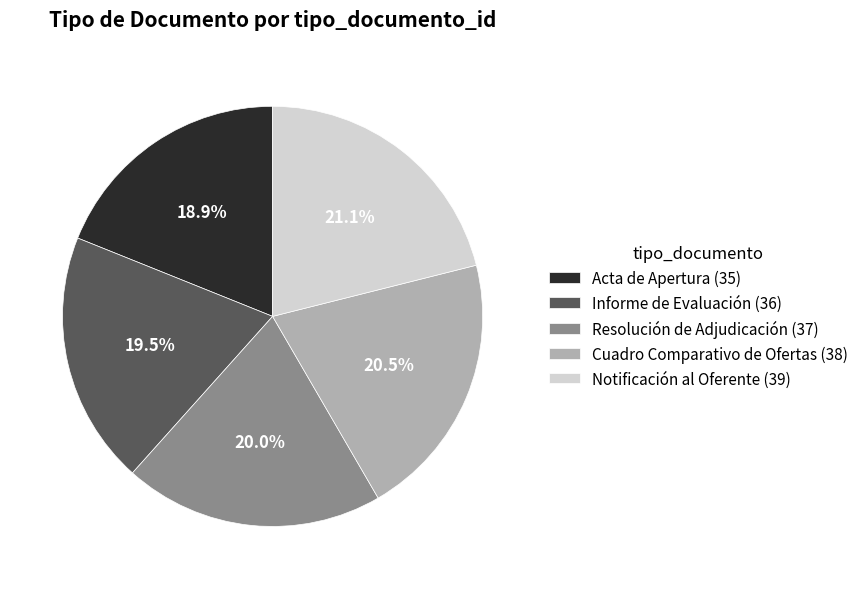

Combined, do Cuadro Comparativo de Ofertas (38) and Notificación al Oferente (39) account for over 50%?

No